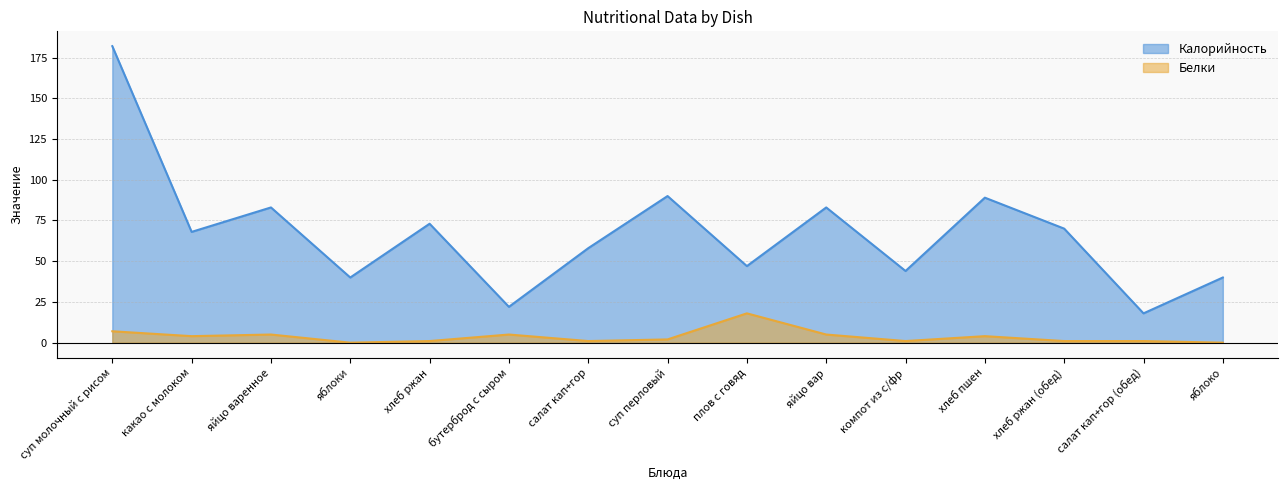

List the series in order of their peak value, lowest first.

Белки, Калорийность